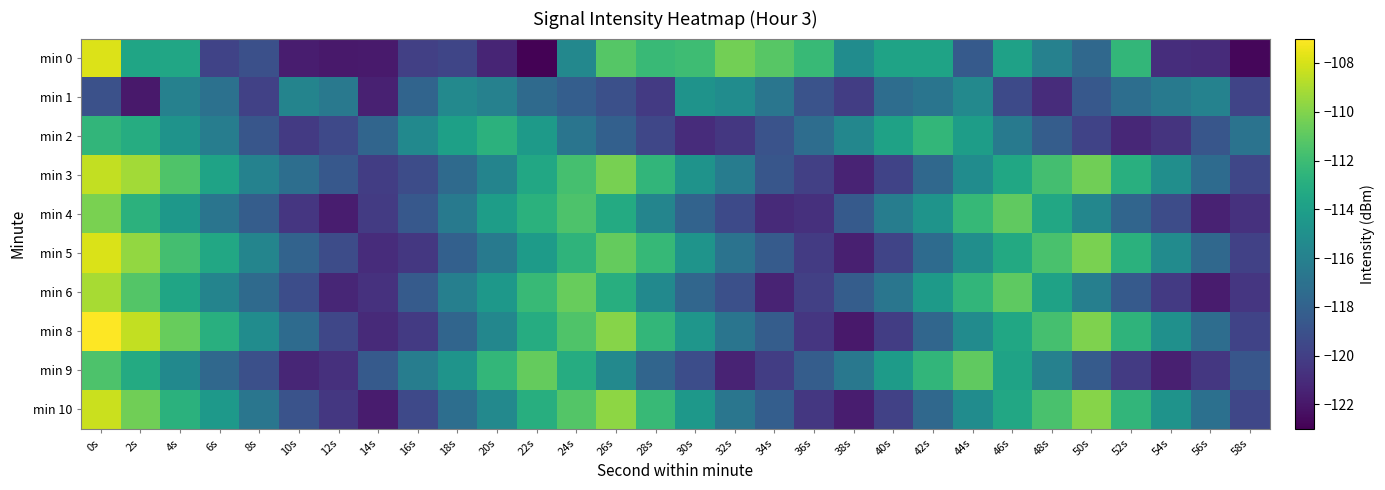

Which label corresponds to the smallest value in the chart?

22s